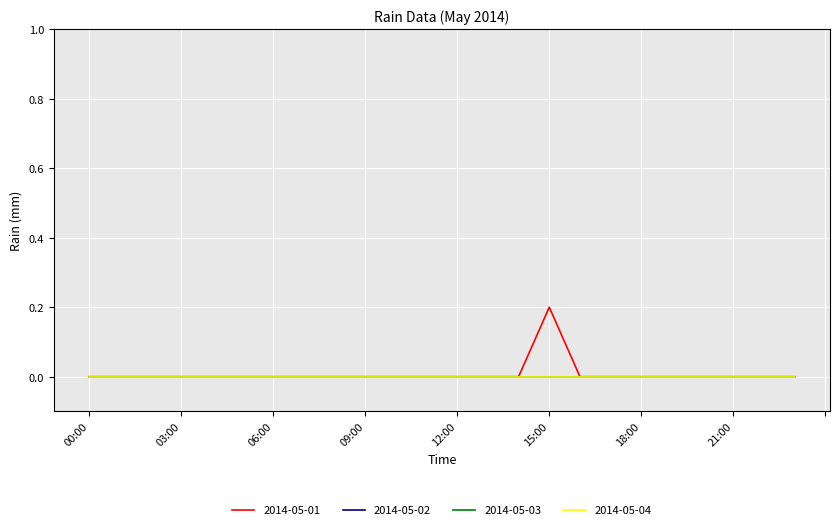

Which series has the largest total across all categories?

2014-05-01